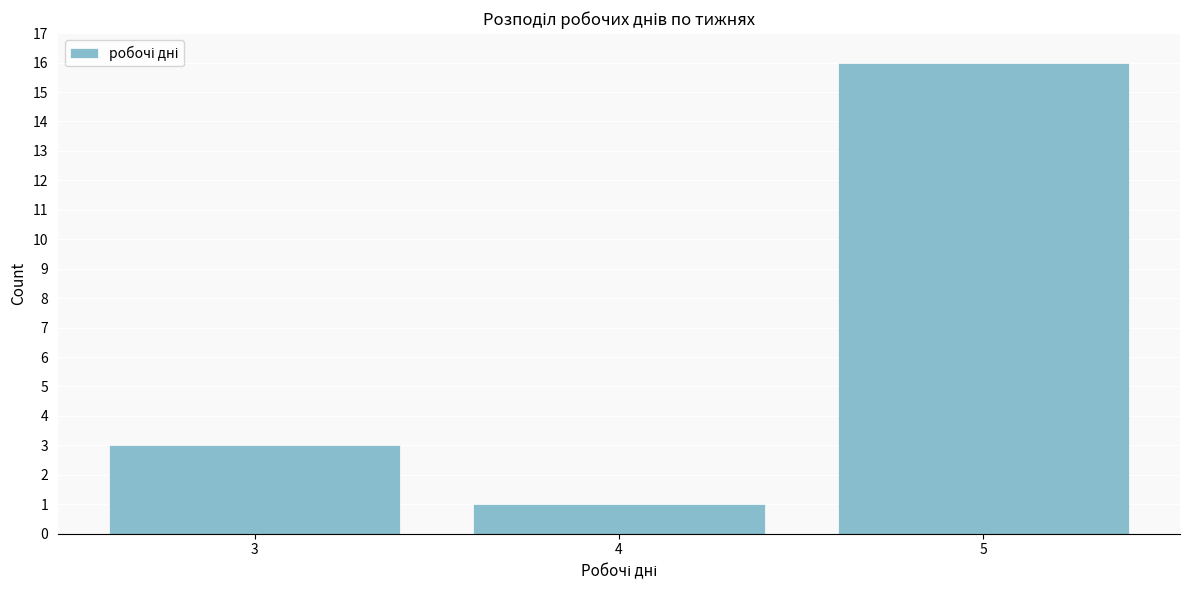

Reading left to right, extract all data points from this chart.

3	1	16